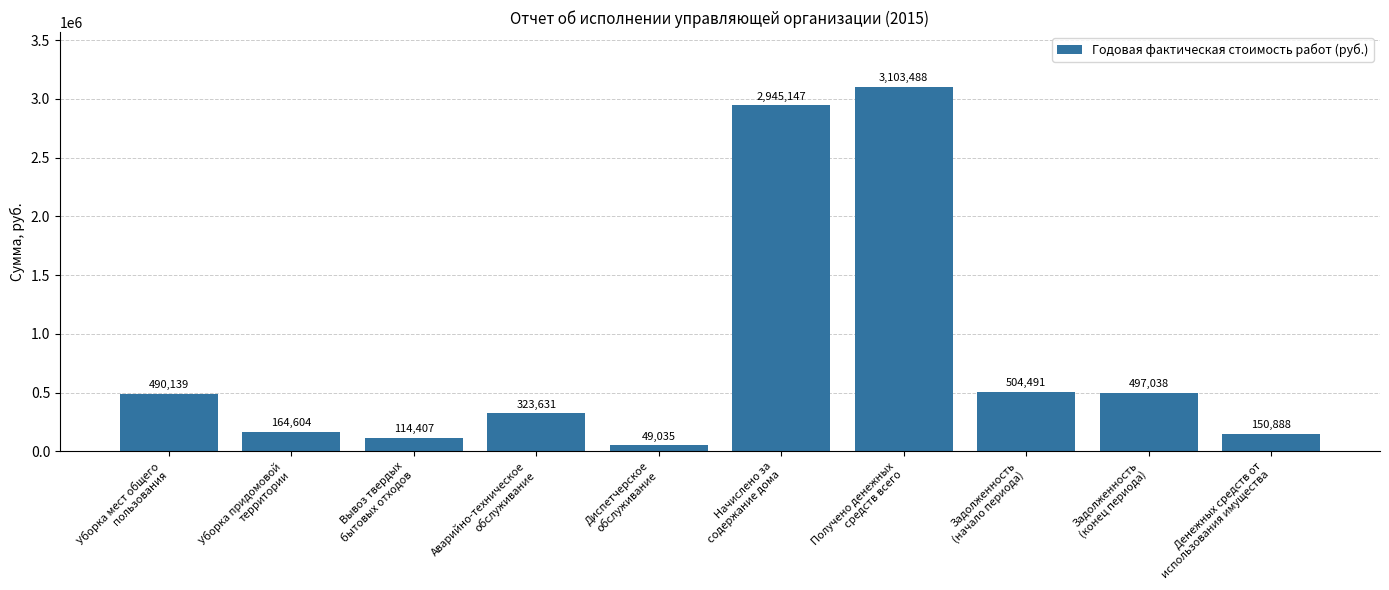

Are the bars horizontal?

No